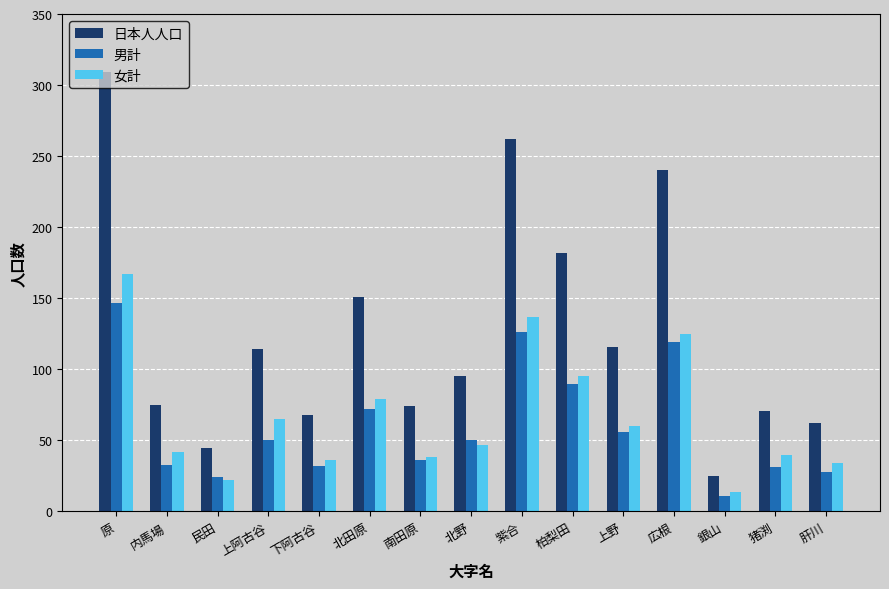

How many categories are shown in the chart?

15